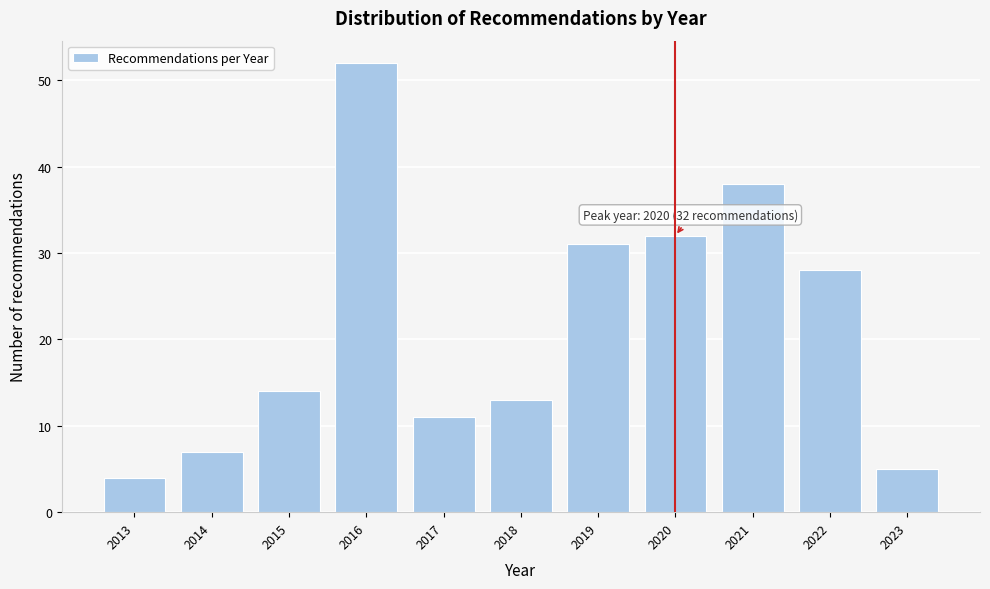

Reading left to right, what are all the values shown in this chart?

4	7	14	52	11	13	31	32	38	28	5